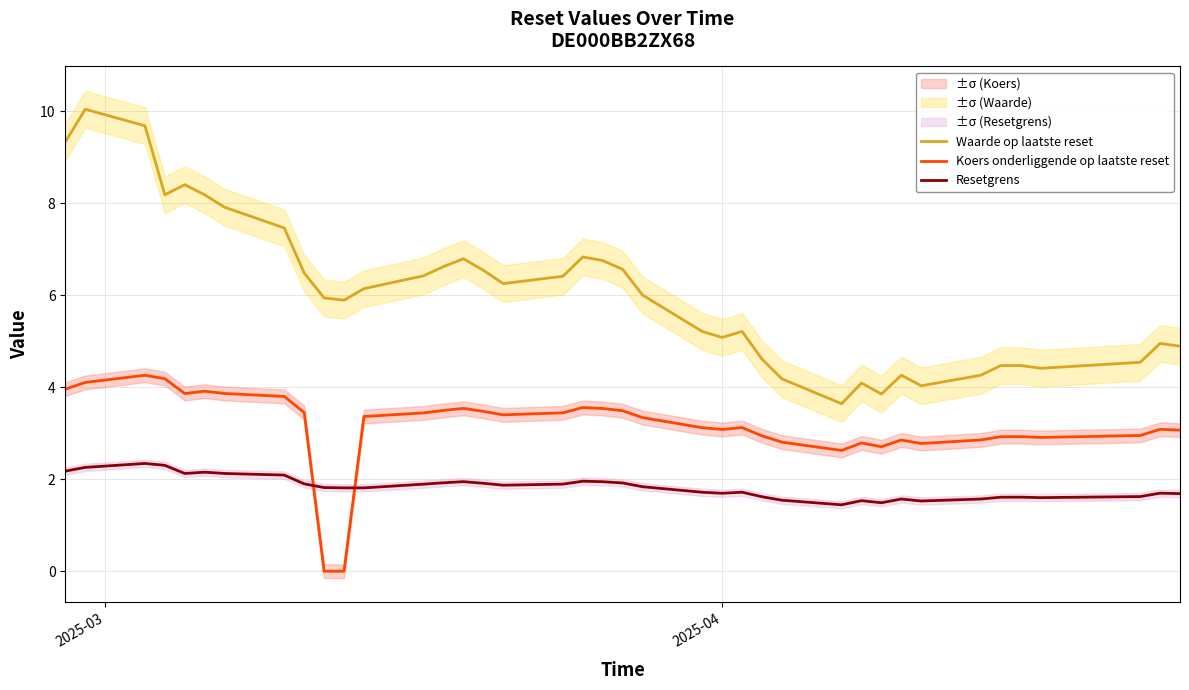

True or false: Resetgrens and Waarde op laatste reset intersect in this chart.

False